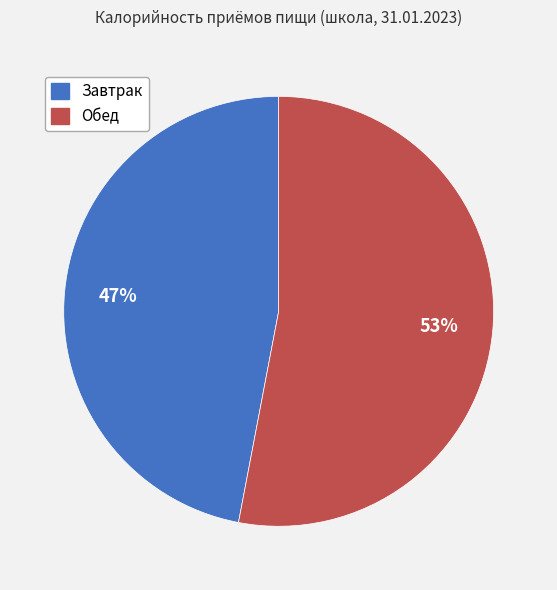

Combined, do Завтрак and Обед account for over 50%?

Yes